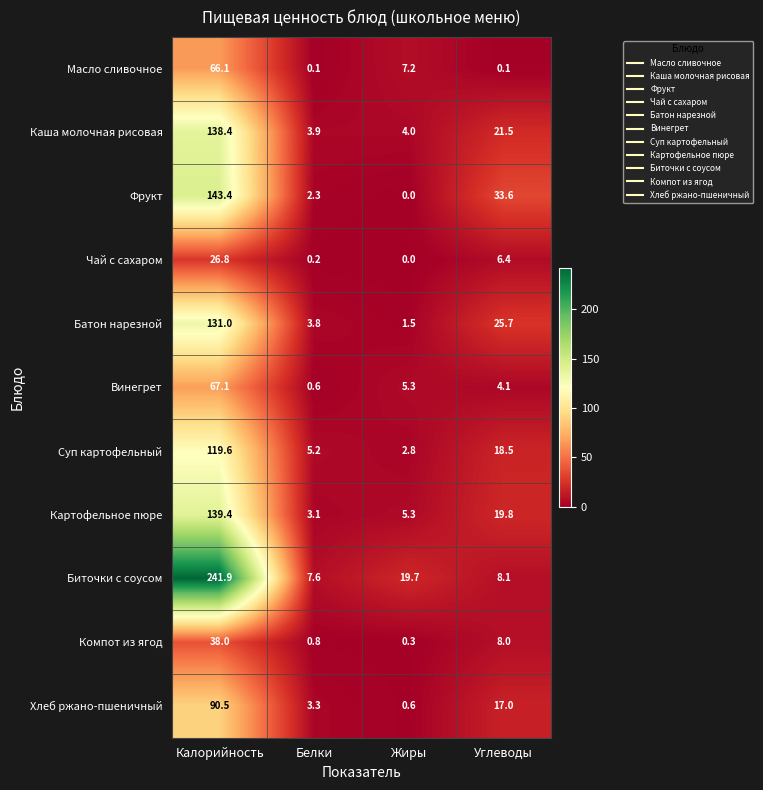

What is the difference between the highest and lowest values at Калорийность?

215.1